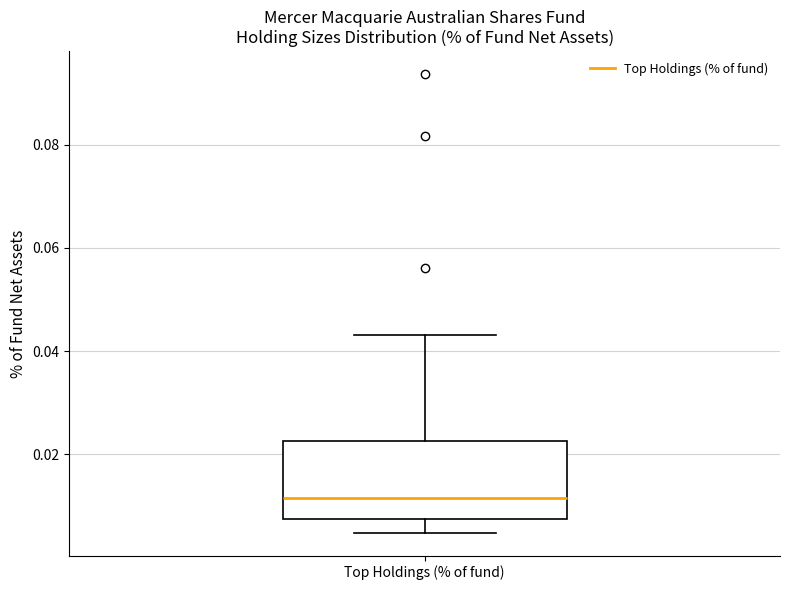

Read this box plot against the y-axis: the position of the median line, the range covered by the box, and the ends of both whiskers. The values are not printed on the chart, so give them approximately, as read against the axis.

median 0.012, box 0.008 to 0.022, whiskers 0.004 to 0.044